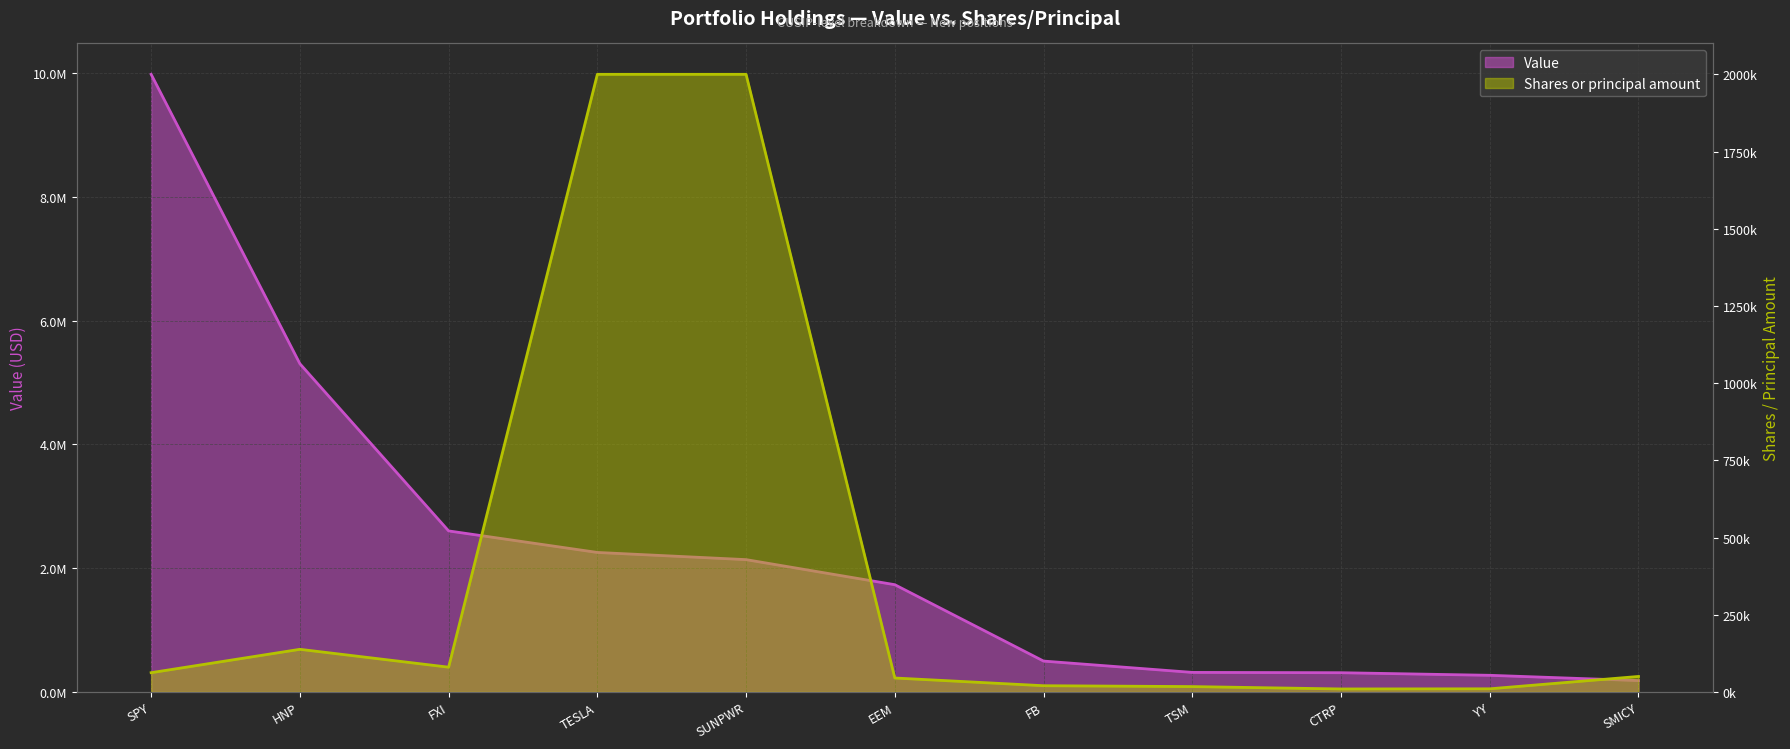

What is the value of the Value point at the 10th from the left?

268000